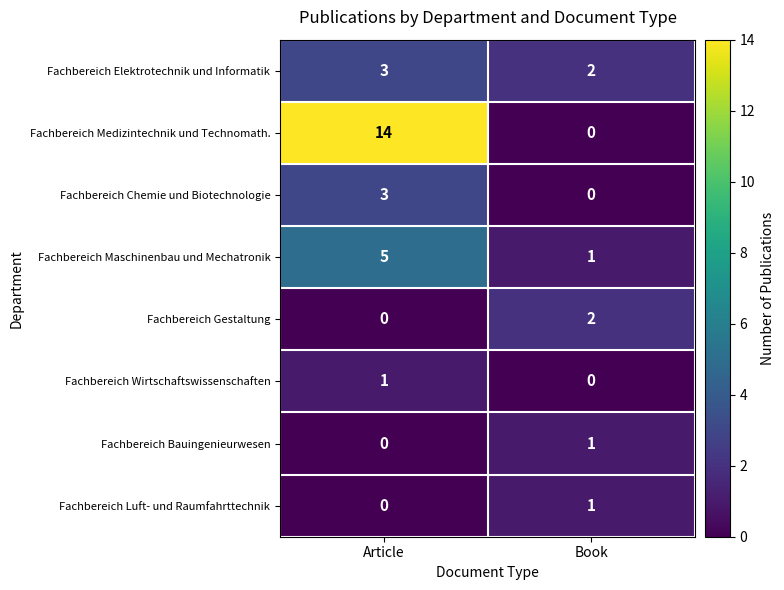

How many data points does each series have?

2